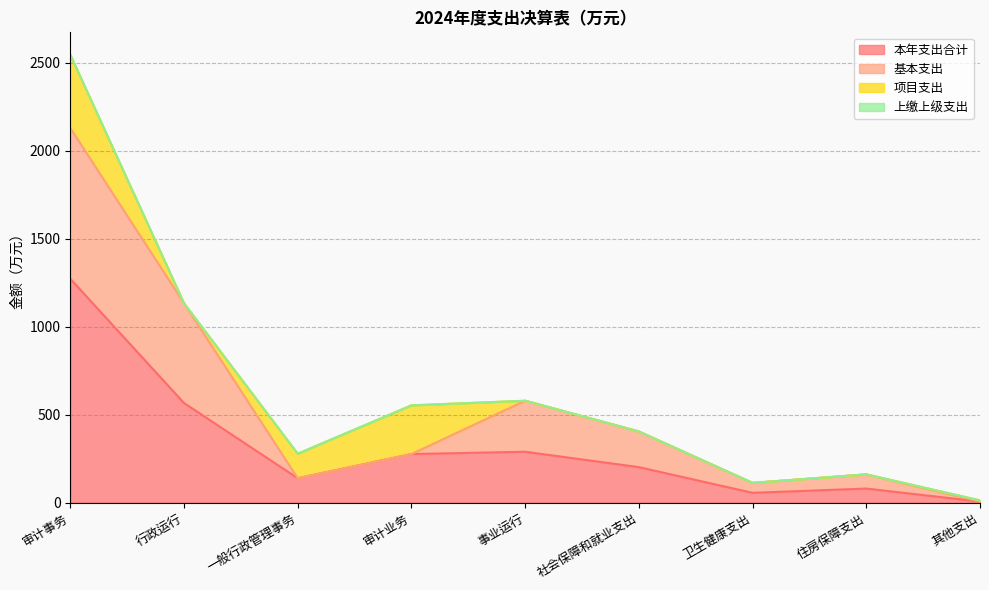

In 项目支出, how many points are higher than both neighbors (excluding endpoints)?

1